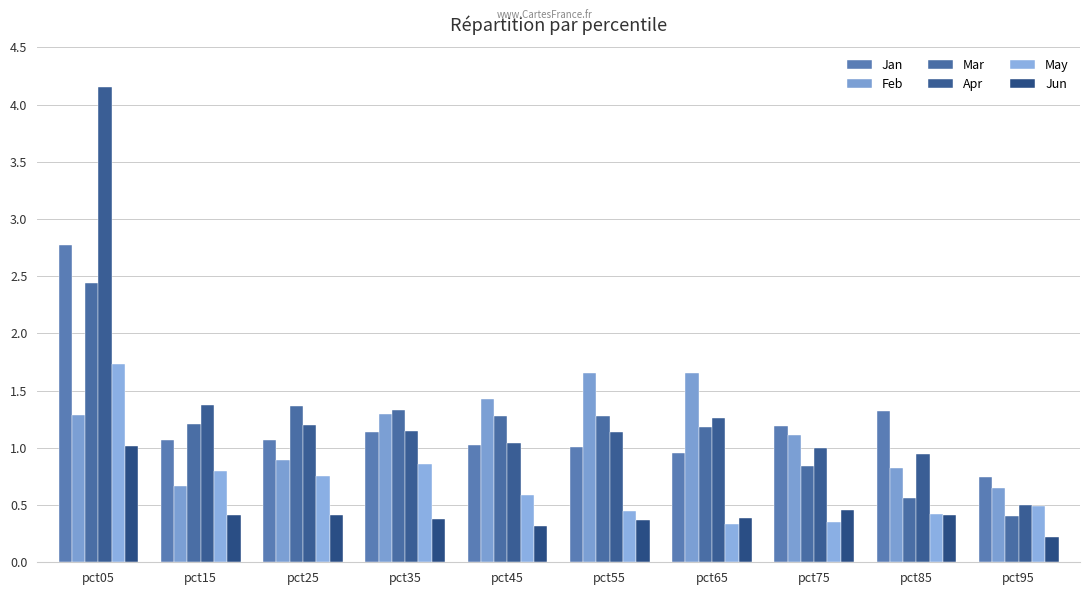

At pct85, list the series in order from largest to smallest.

Jan, Apr, Feb, Mar, May, Jun